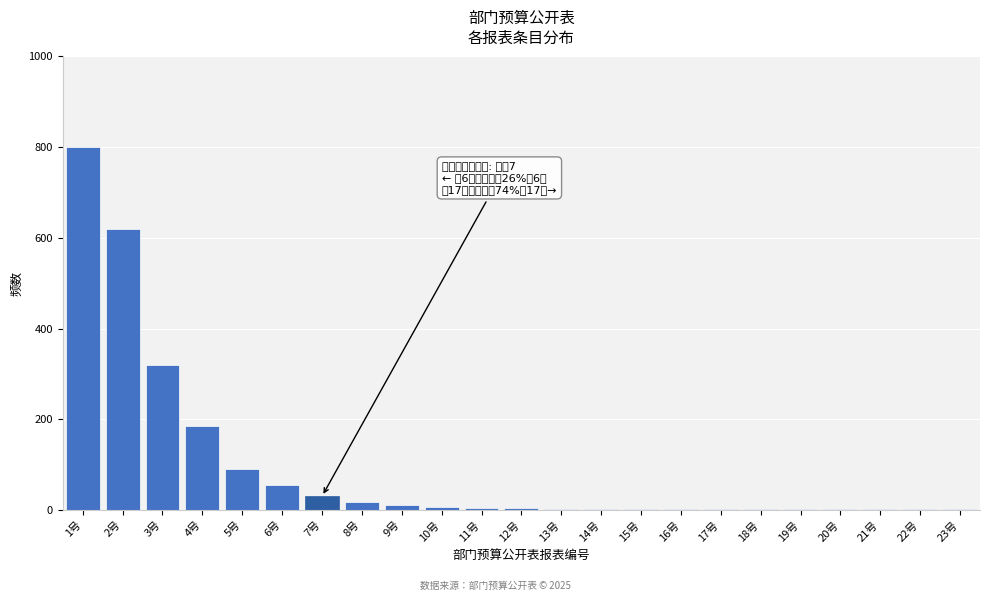

Where is the data nearest to the value 400?

3号